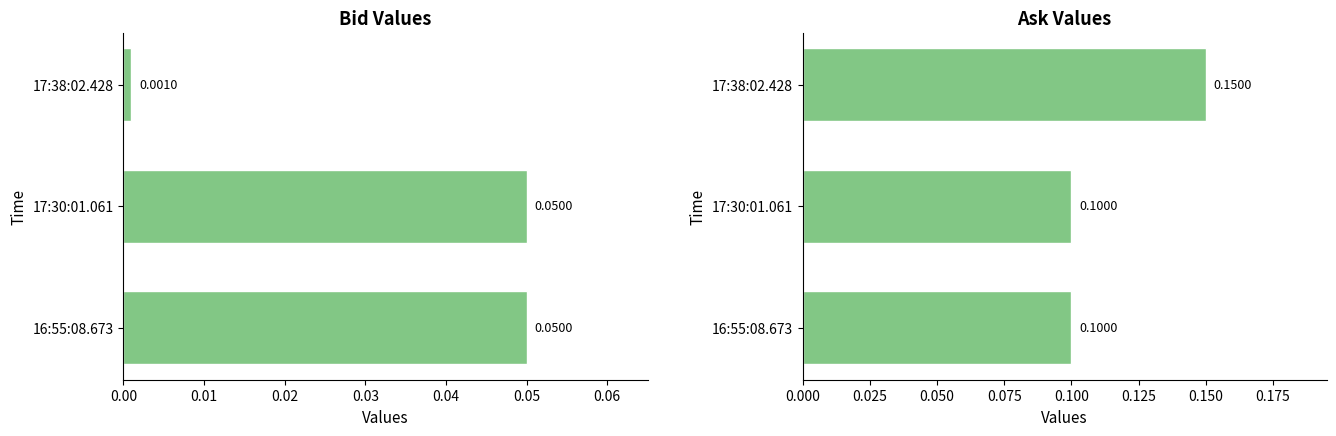

What are all the series names shown in the legend?

Bid, Ask